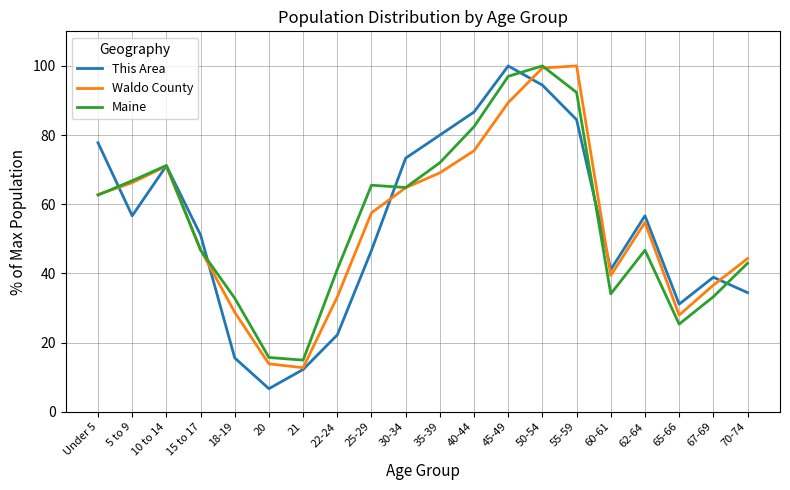

Is it true that Waldo County equals 42.5 at Under 5?

False